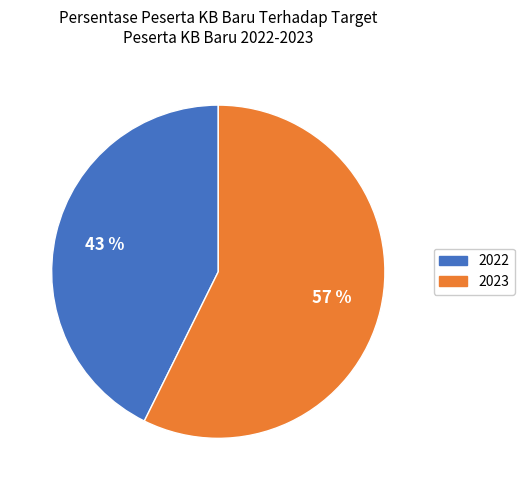

Which slice is the largest?

2023